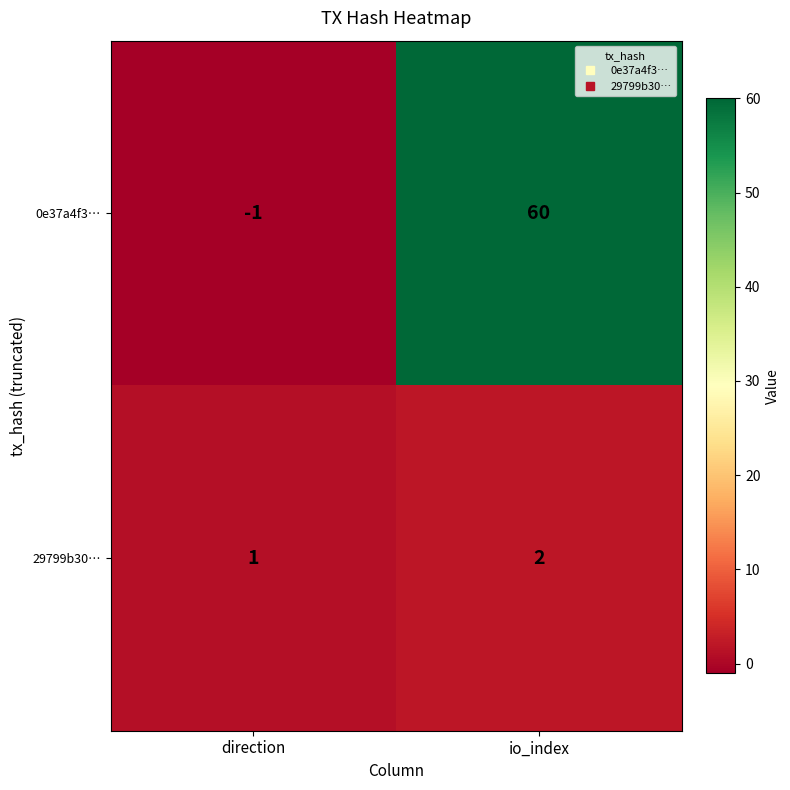

Which label corresponds to the largest value in the chart?

io_index